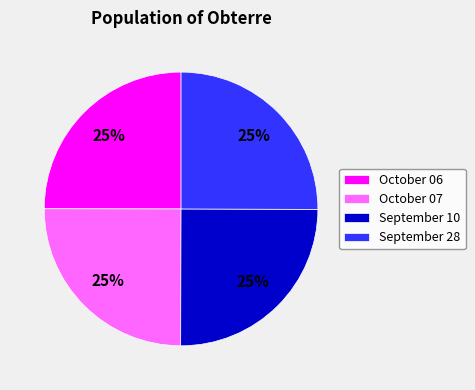

Approximately how many times larger is the value at October 07 compared to September 28?

1.0